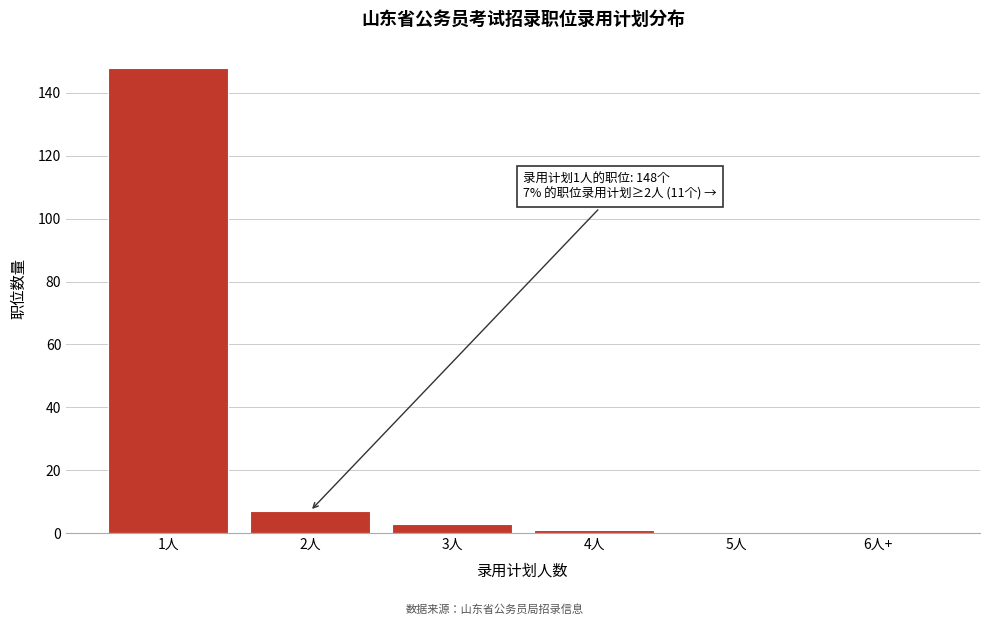

Reading left to right, what are all the values shown in this chart?

1人=148	2人=7	3人=3	4人=1	5人=0	6人+=0